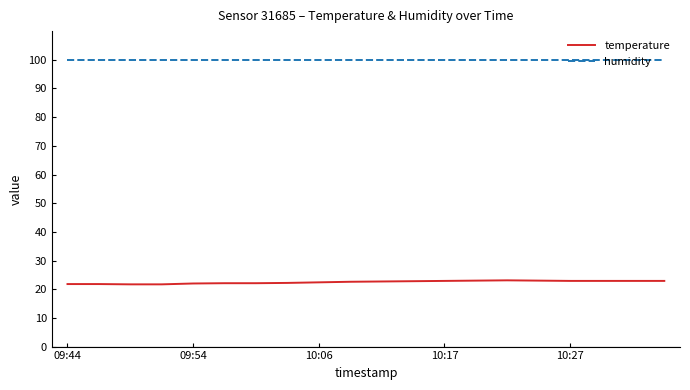

True or false: temperature and humidity intersect in this chart.

False